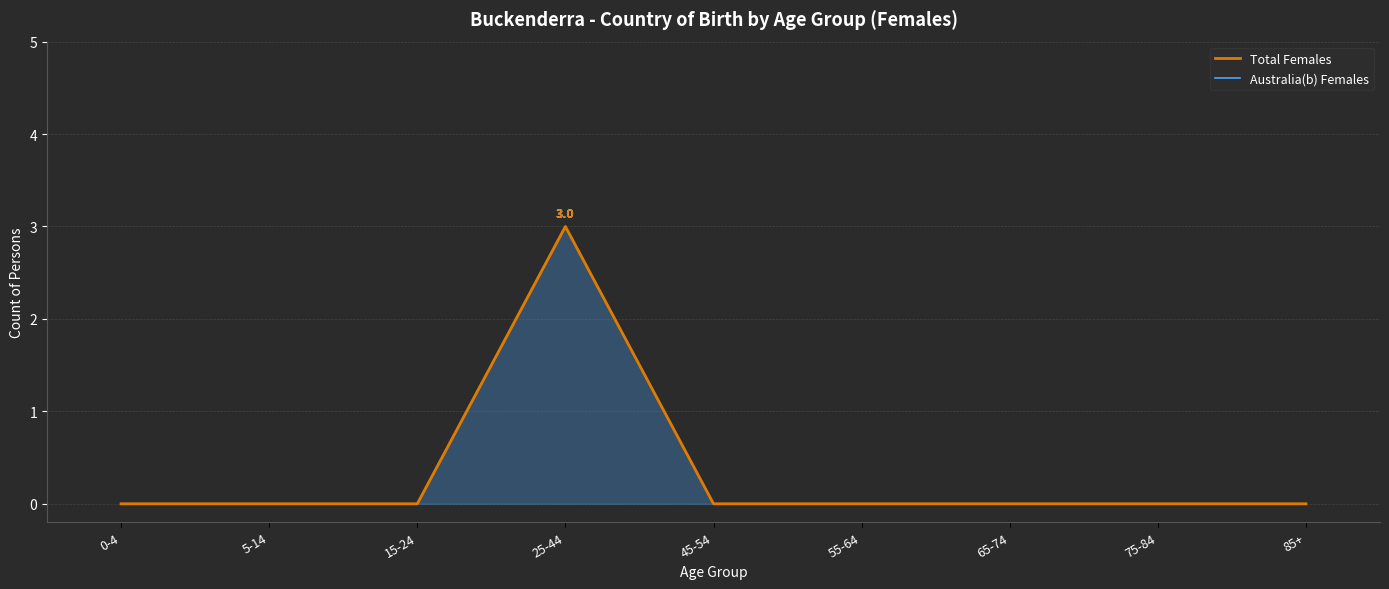

True or false: Australia(b) Females has a value of 0 at 15-24.

True